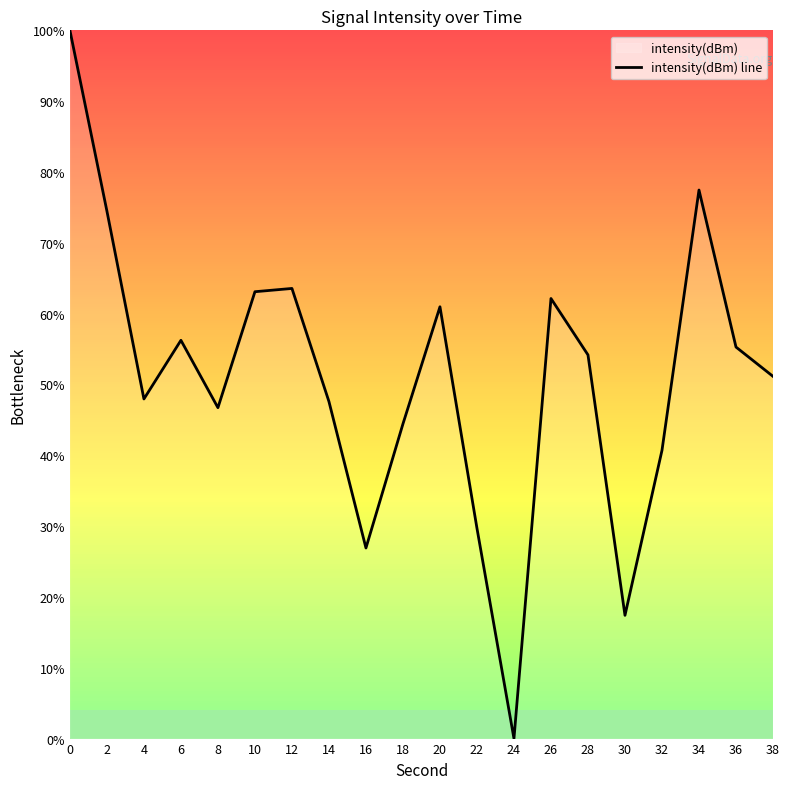

What is the value of the 17th point from the left?

40.7